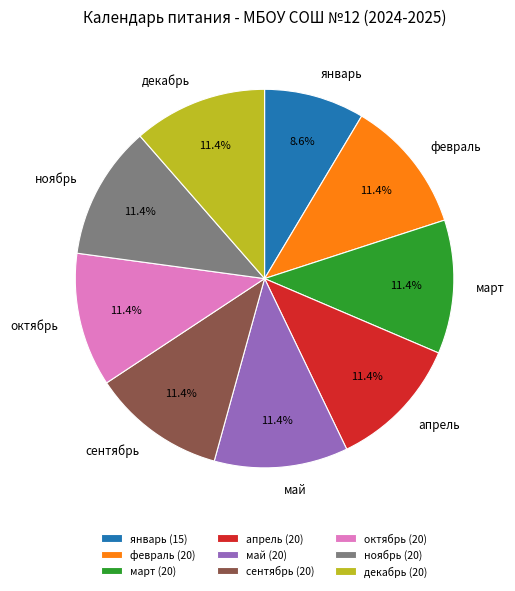

To the nearest percent, what percentage of the pie is январь?

9%